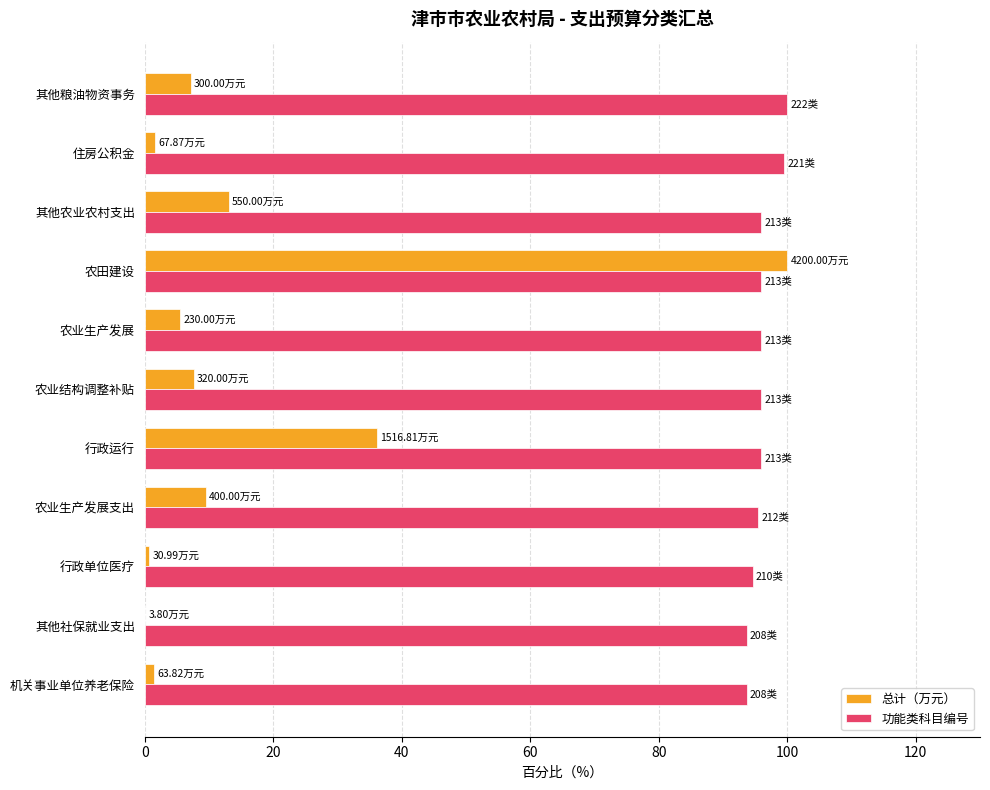

At which label is 总计（万元） closest to 50?

行政运行